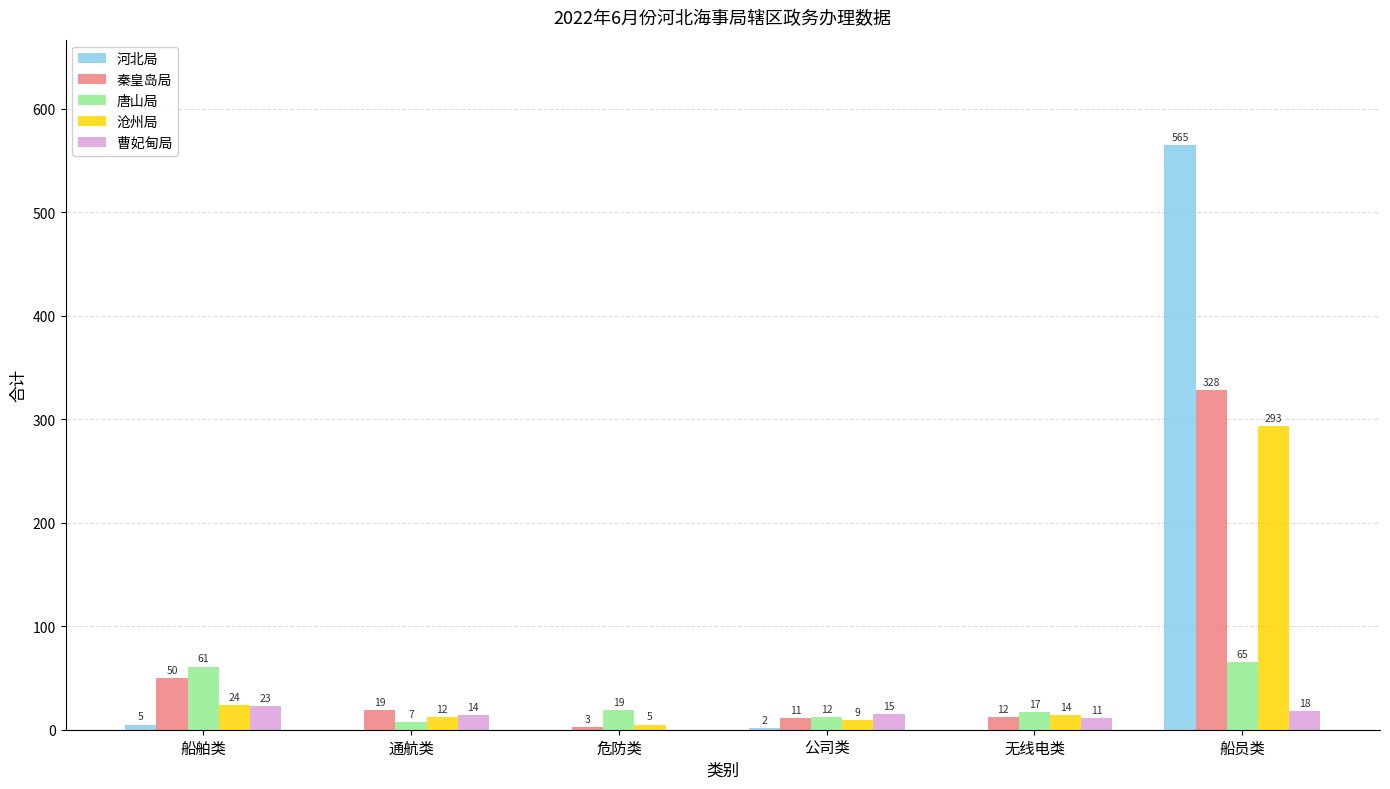

Which category has the highest value across all series?

船员类